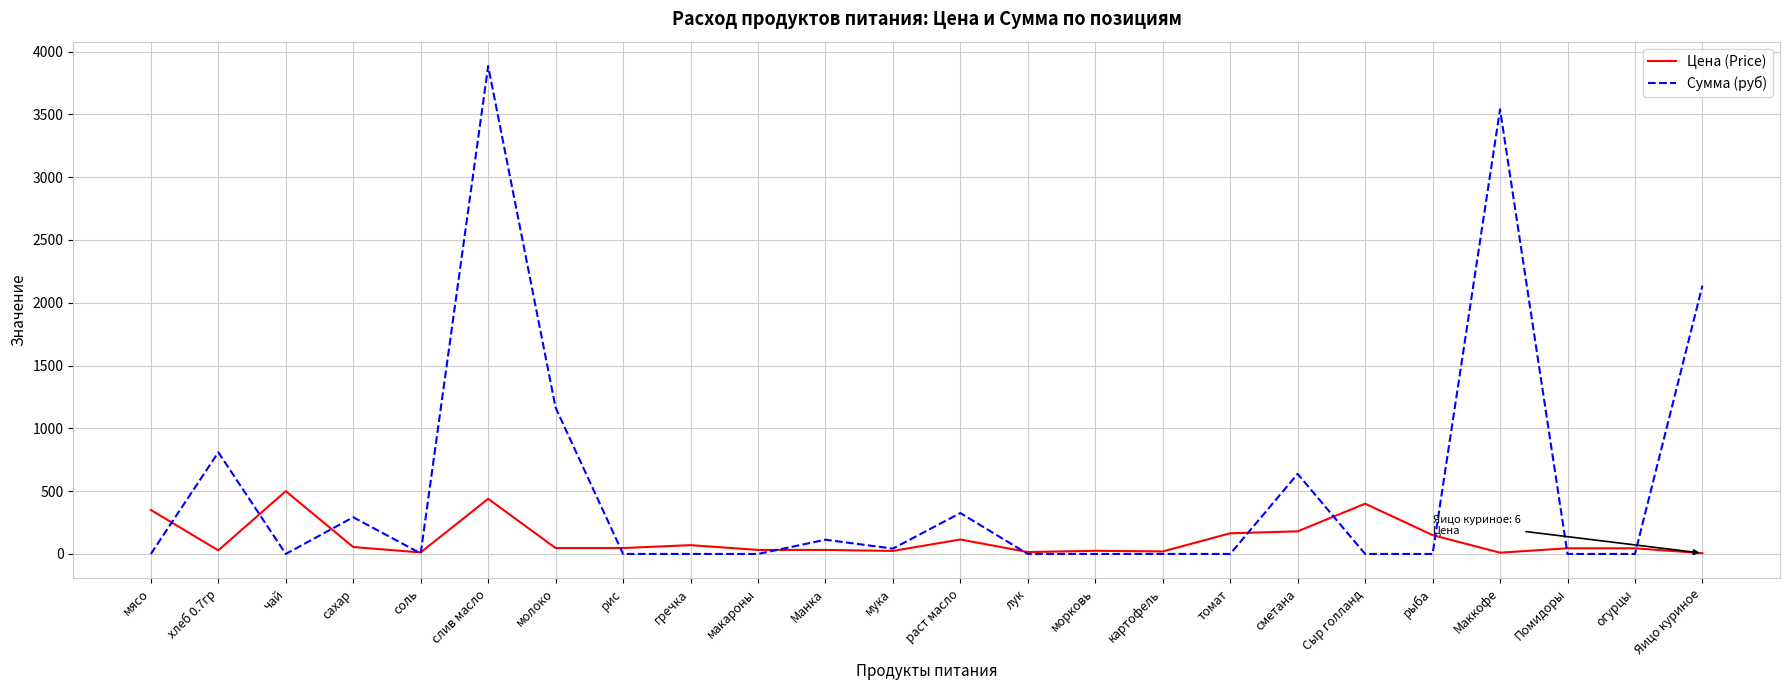

At which label is Сумма (руб) closest to 1942?

Яицо куриное